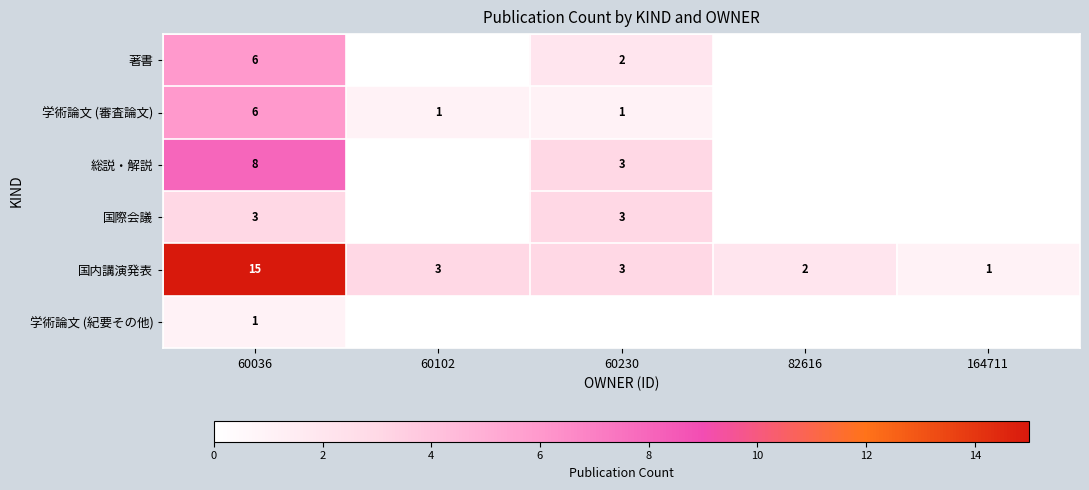

What is the difference between the maximum and minimum values in the 国内講演発表 series?

14